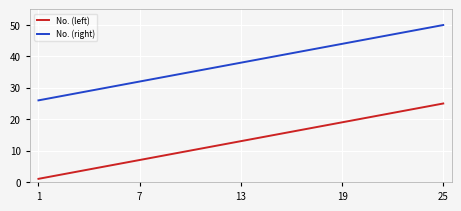

True or false: No. (right) has more than 1 interior local peaks.

False